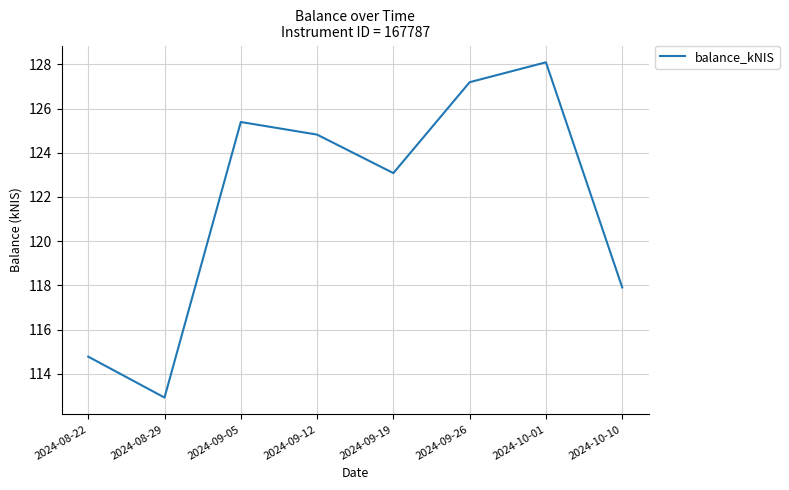

Approximately how many times larger is the value at 2024-09-26 compared to 2024-08-29?

1.1